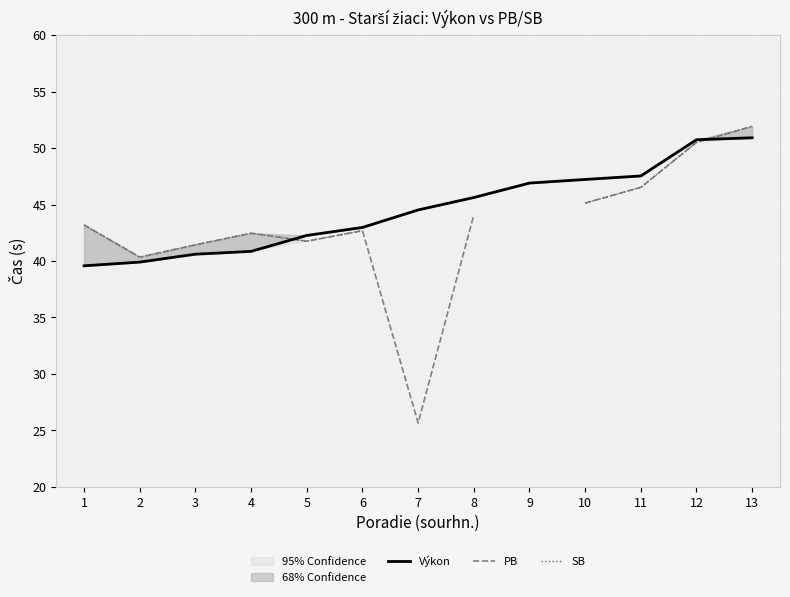

Is it true that SB equals 60.9 at 3?

False